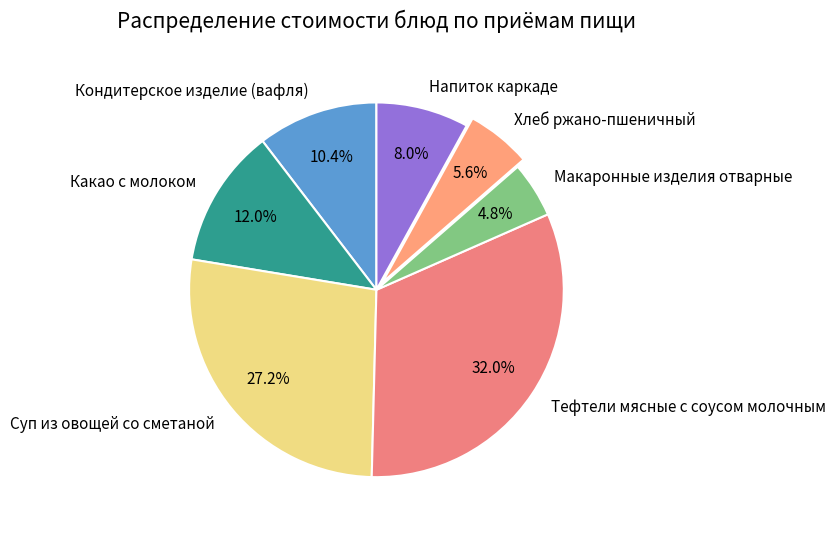

To the nearest percent, what percentage of the pie is Какао с молоком?

12%